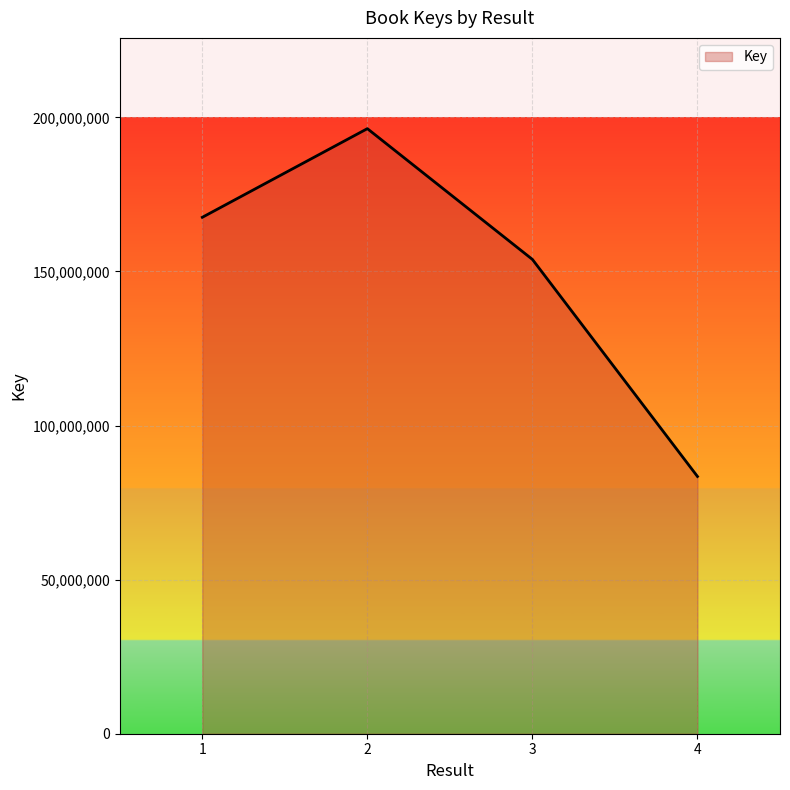

List the labels in order of value, largest first.

2, 1, 3, 4